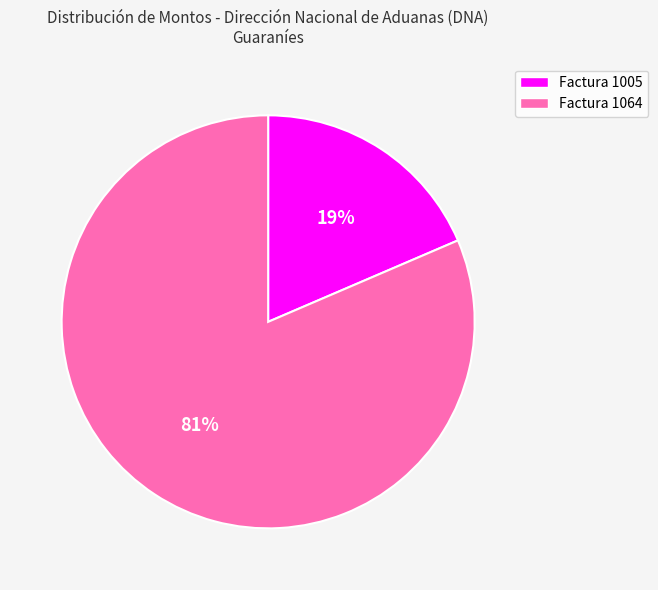

Between Factura 1005 and Factura 1064, which is larger?

Factura 1064